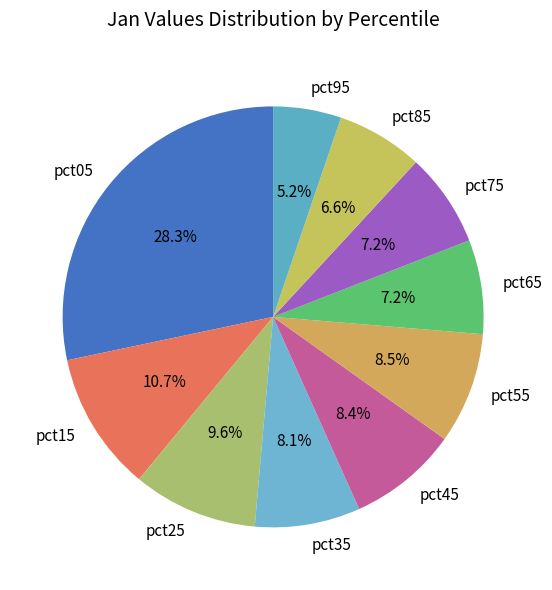

Between pct65 and pct55, which is larger?

pct55